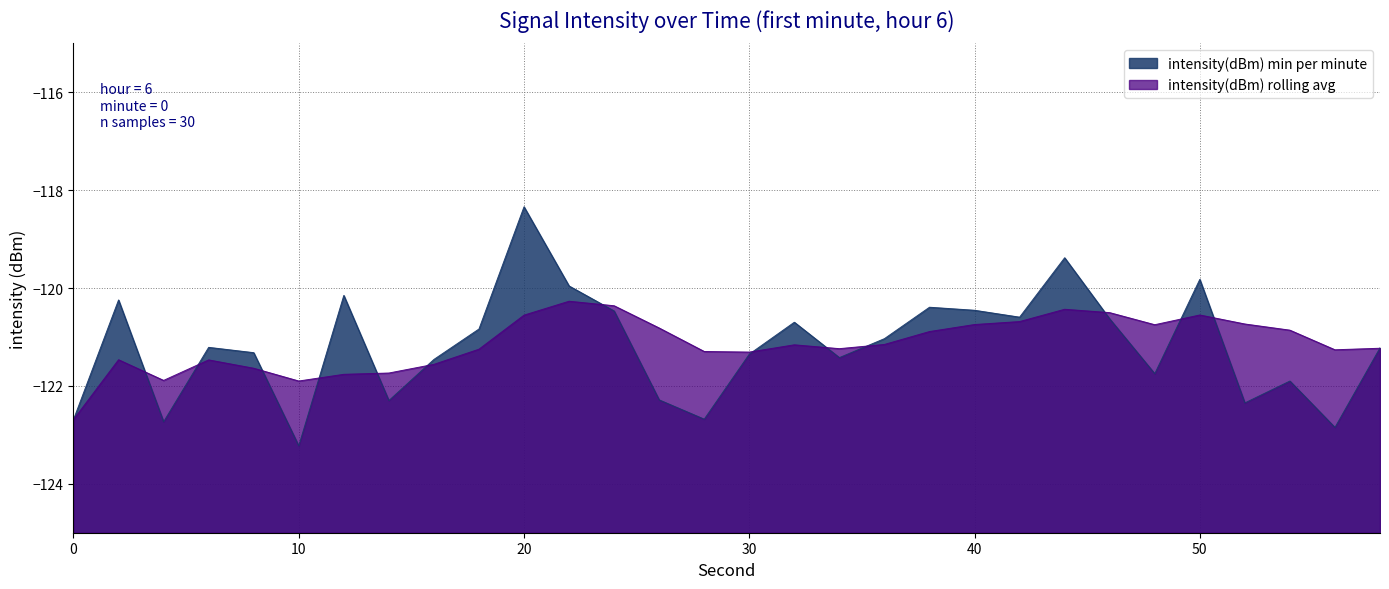

At which category is the sum across all series the highest?

20